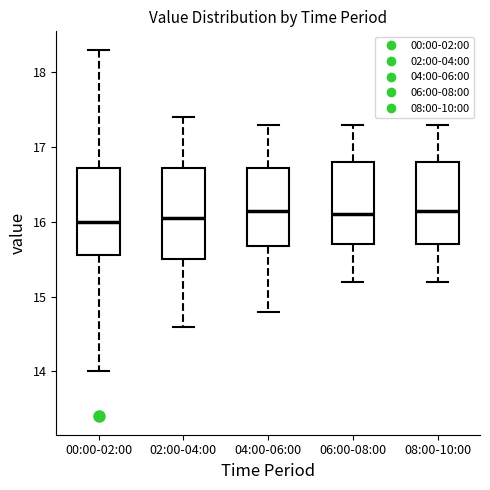

Where is the upper edge of the box for 08:00-10:00 on the y-axis? The values are not printed on the chart, so give them approximately, as read against the axis.

16.8